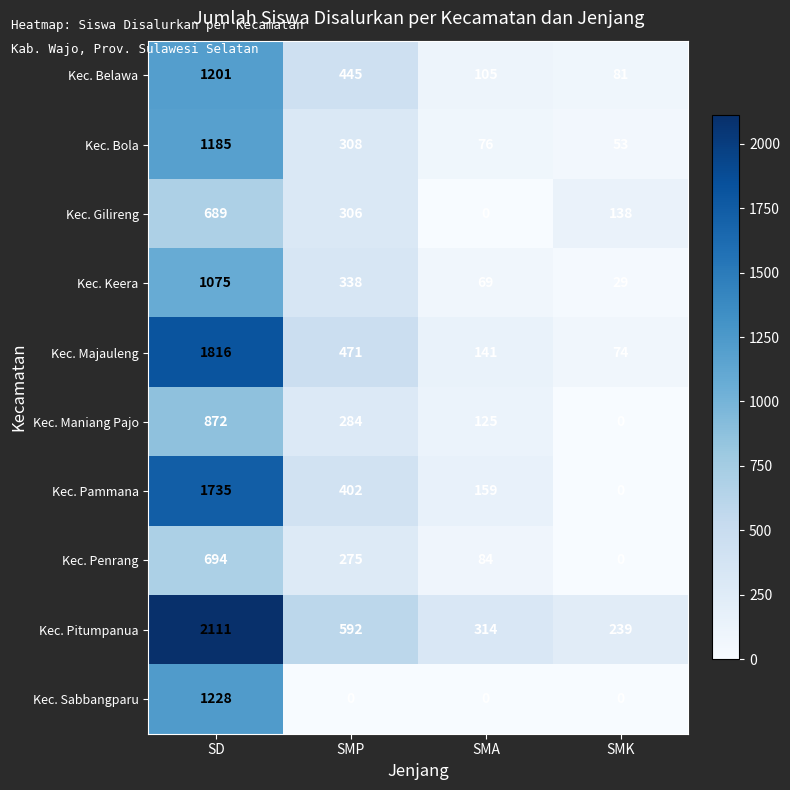

Which category has the lowest value in the Kec. Keera series?

SMK